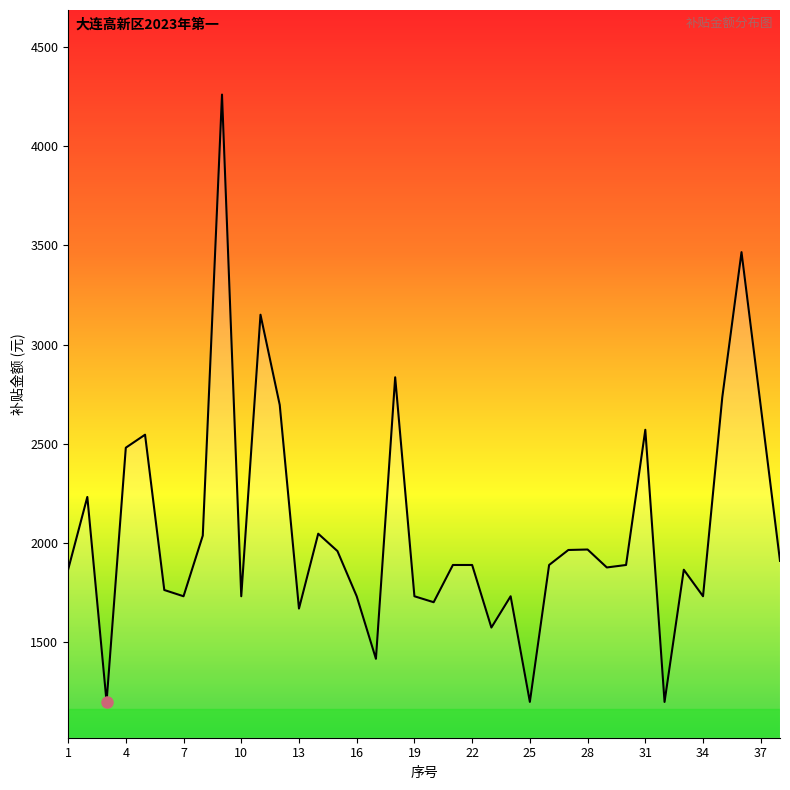

What is the smallest value displayed?

1200.4